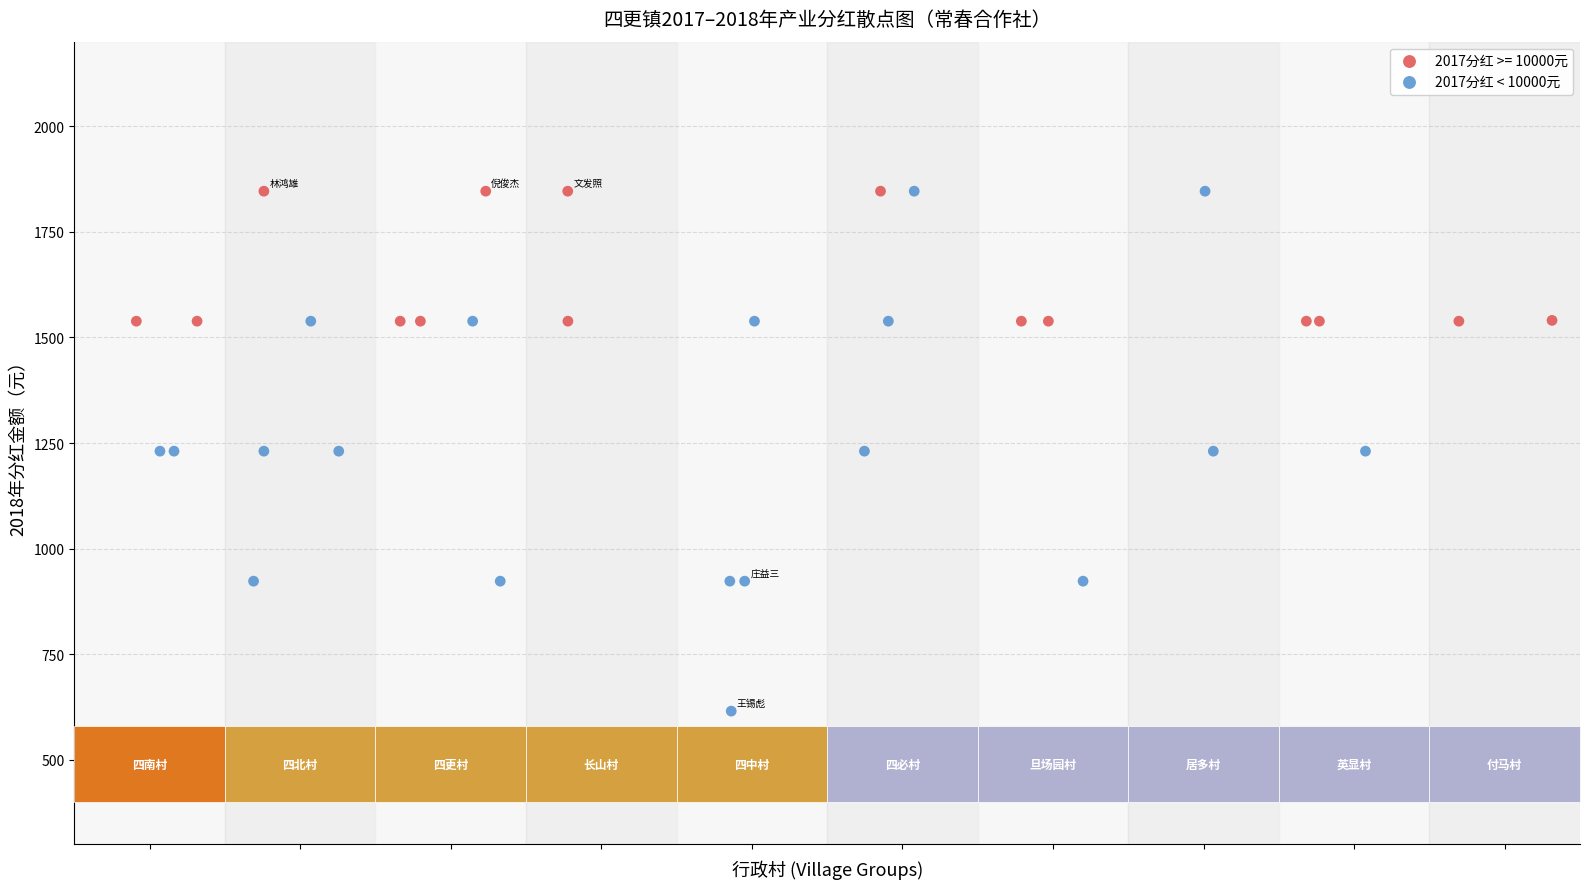

Which series has the widest spread of Y values?

2017分红 < 10000元